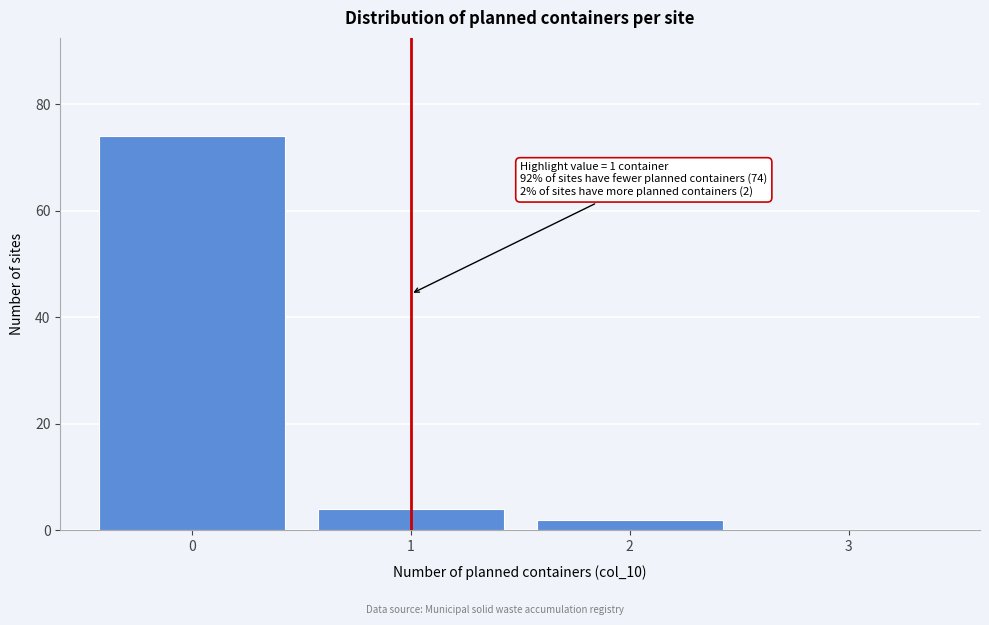

Which range on the x-axis has the tallest bar?

-0.5 to 0.5